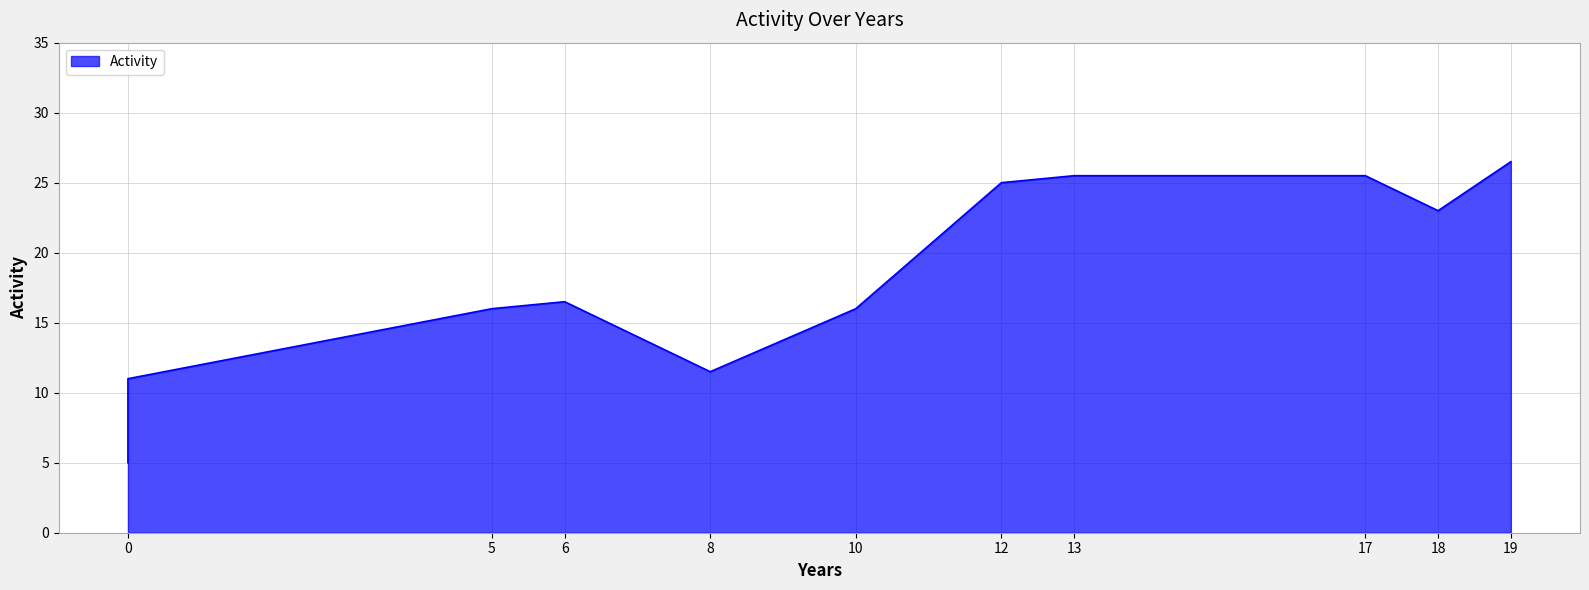

What is the value of the 13th point from the left?

25.5